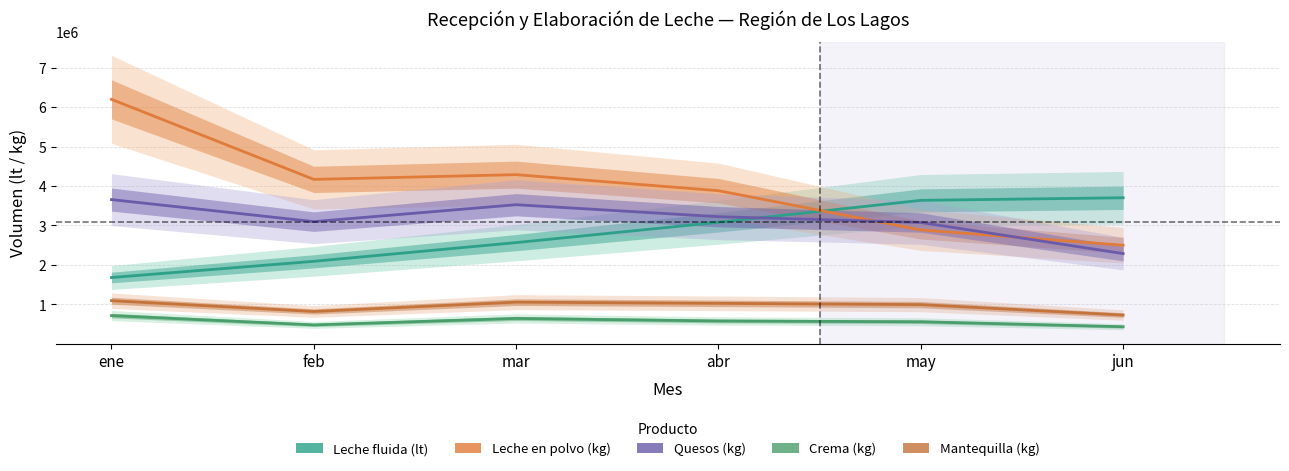

What is the value of the Leche en polvo (kg) point at the 4th from the left?

3881495